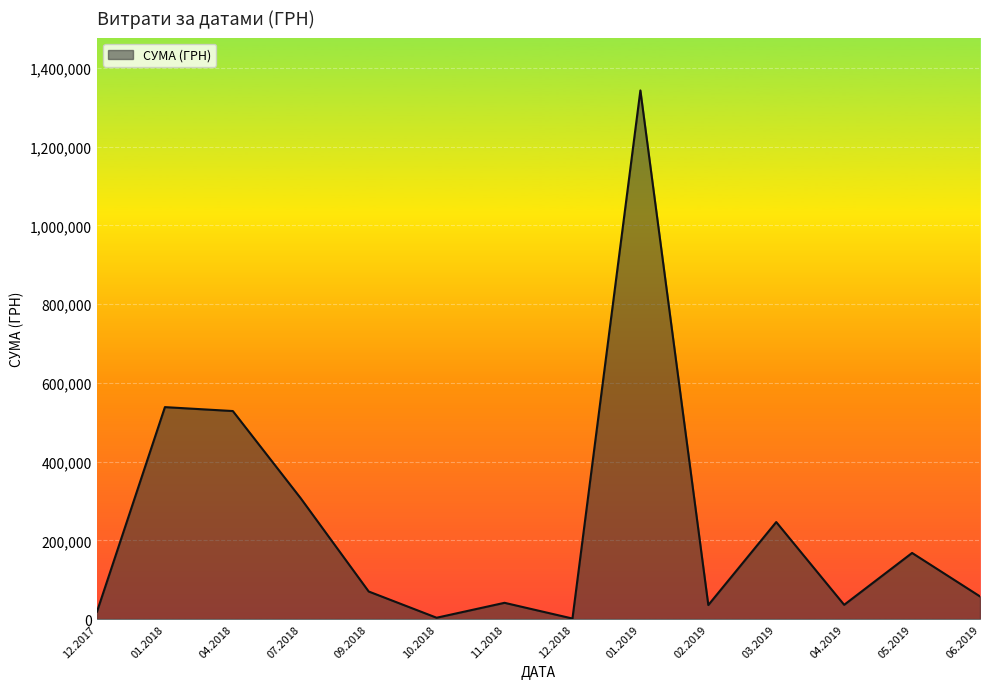

What is the change in value from 04.2018 to 09.2018?

-458320.4